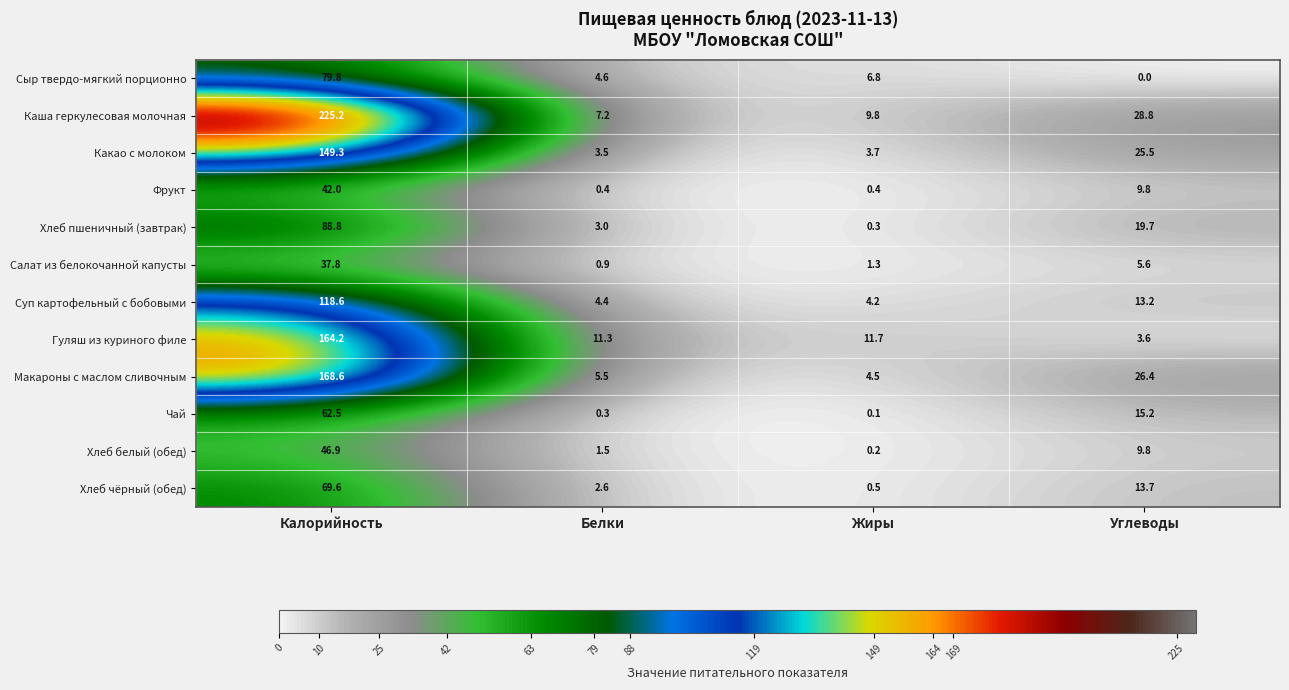

Rank the series by their maximum value, from lowest to highest.

Салат из белокочанной капусты, Фрукт, Хлеб белый (обед), Чай, Хлеб чёрный (обед), Сыр твердо-мягкий порционно, Хлеб пшеничный (завтрак), Суп картофельный с бобовыми, Какао с молоком, Гуляш из куриного филе, Макароны с маслом сливочным, Каша геркулесовая молочная